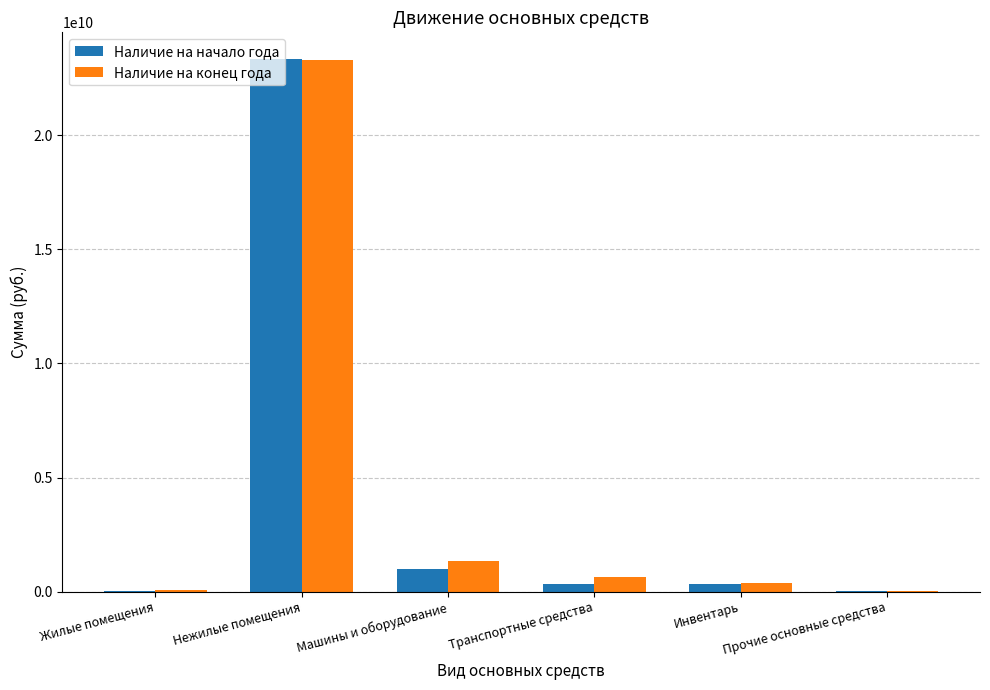

What is the sum of all Наличие на конец года values?

25750323596.9